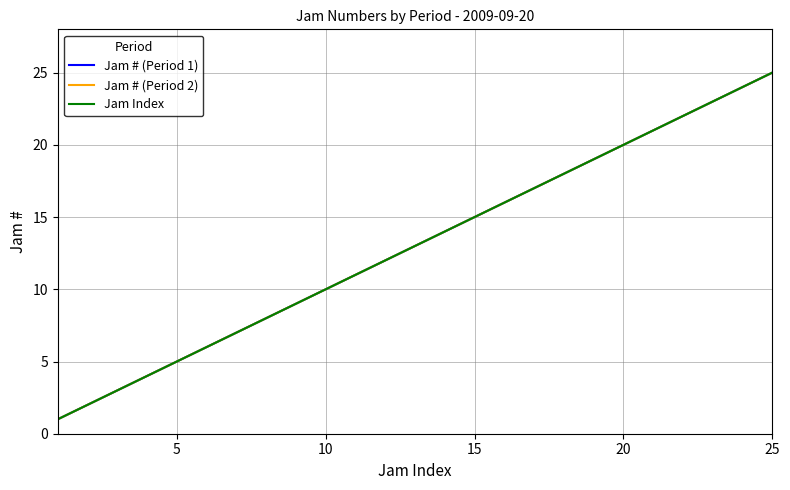

Does the chart display data point markers on the line(s)?

No